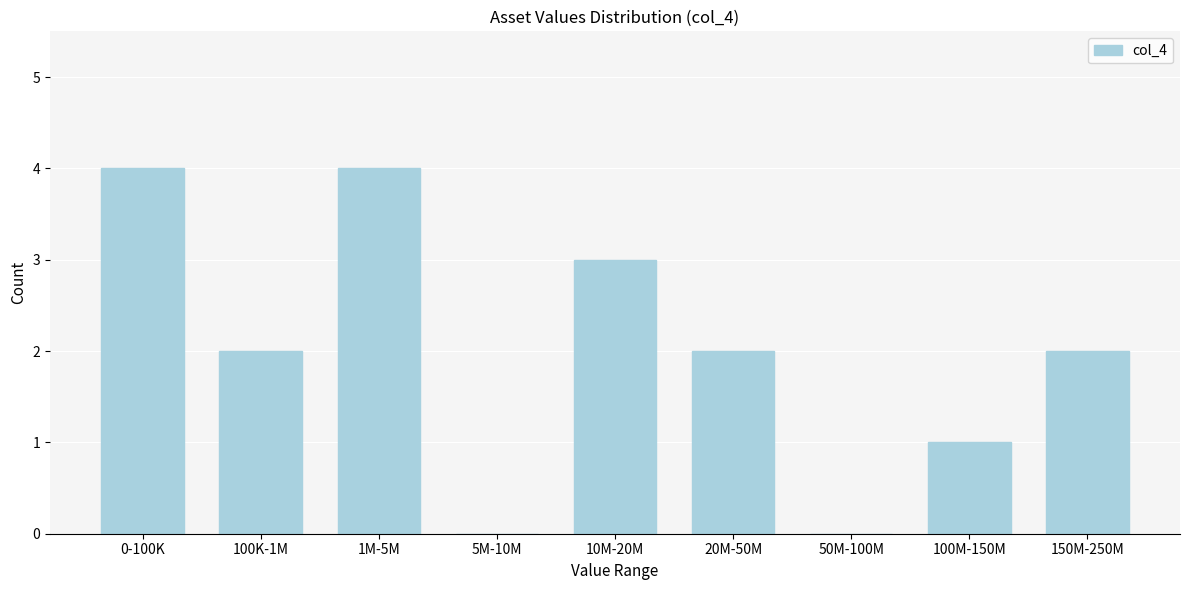

Reading left to right, extract all data points from this chart.

0-100K=4	100K-1M=2	1M-5M=4	5M-10M=0	10M-20M=3	20M-50M=2	50M-100M=0	100M-150M=1	150M-250M=2